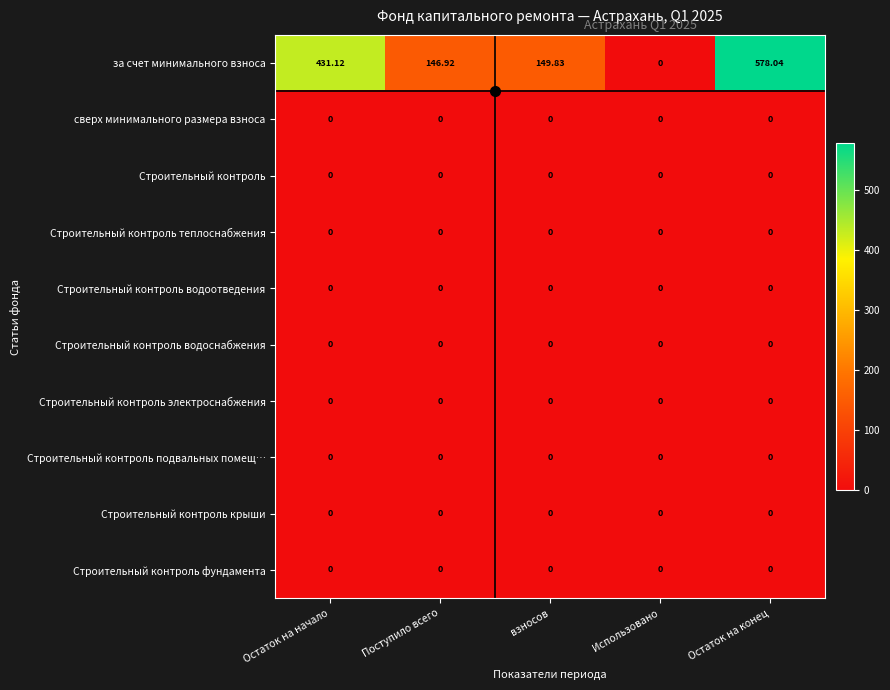

Between Остаток на начало and Остаток на конец, which series saw the biggest shift?

за счет минимального взноса